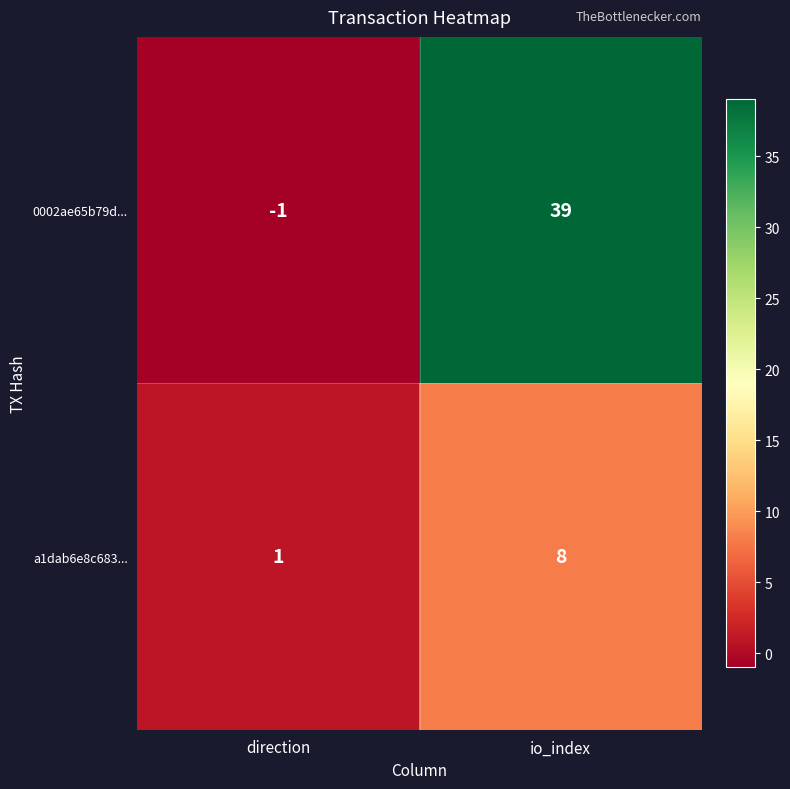

What value does the 0002ae65b79d... series have at io_index, to the nearest 10?

40